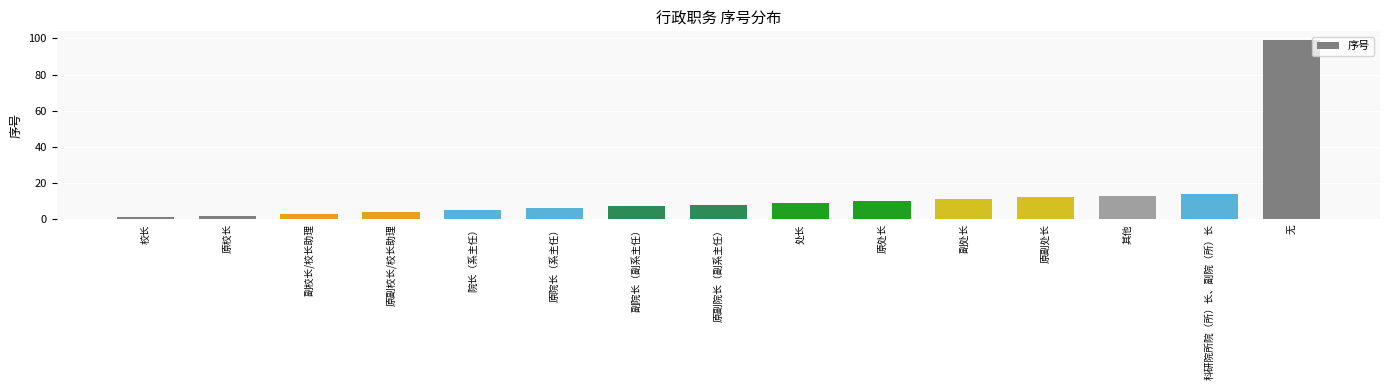

What is the sum of all values?

204